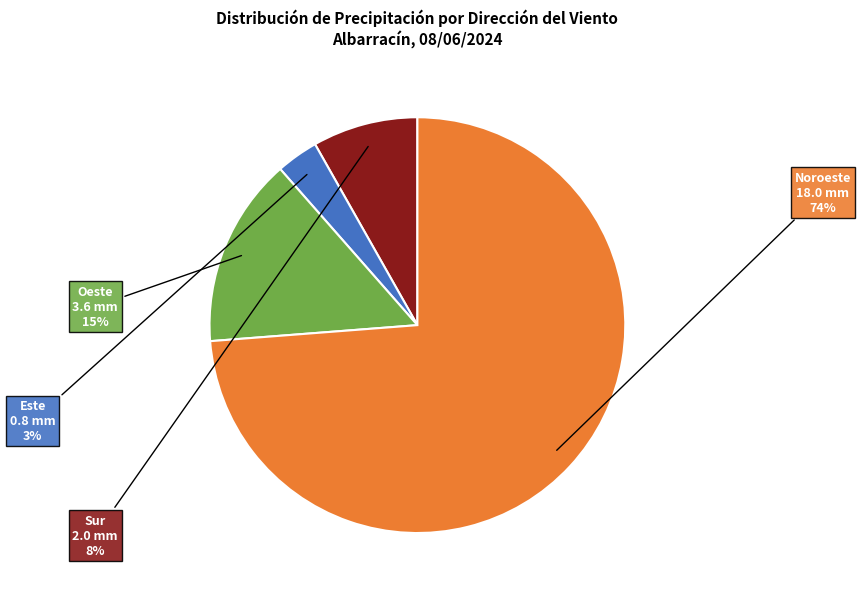

To the nearest percent, what is the average slice percentage?

25%